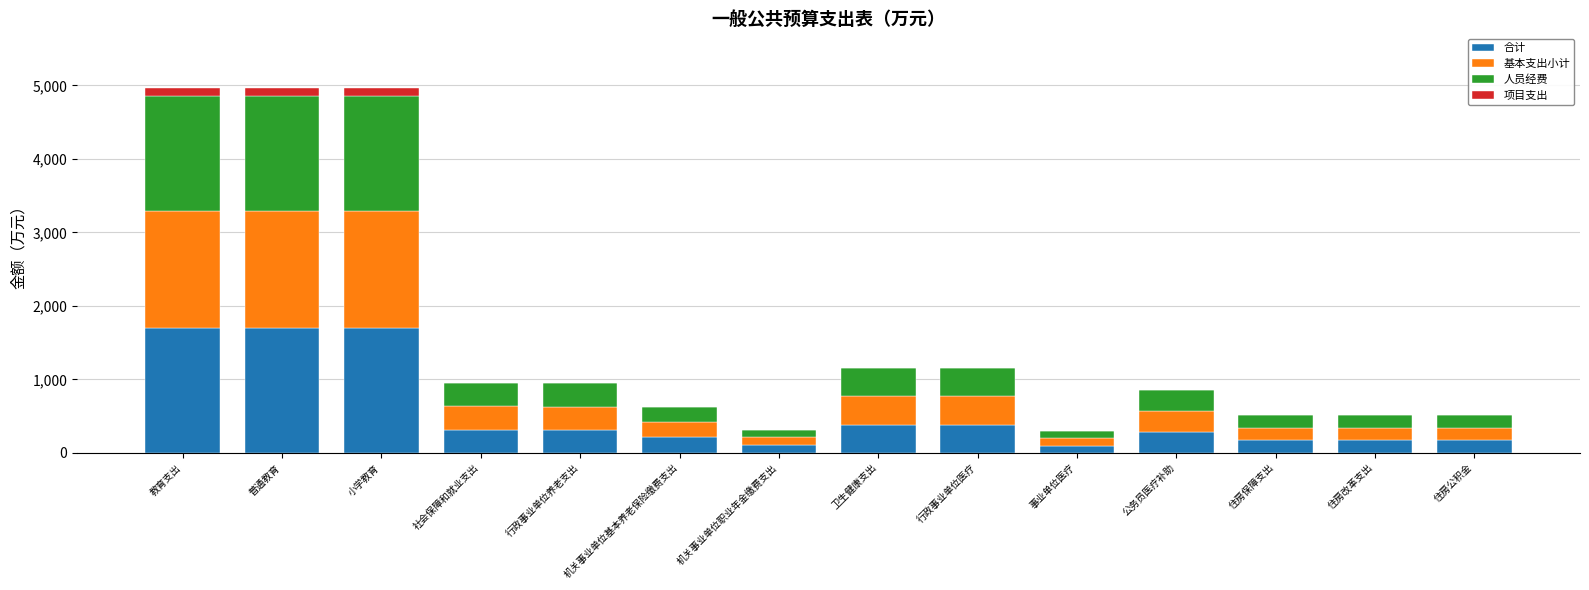

The value of 项目支出 at 机关事业单位基本养老保险缴费支出 is 35.0. True or false?

False